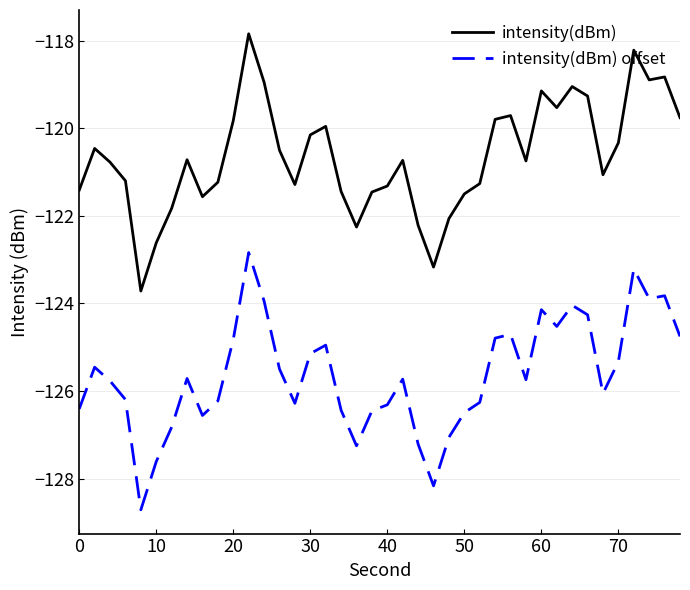

Which series has the largest total across all categories?

intensity(dBm)